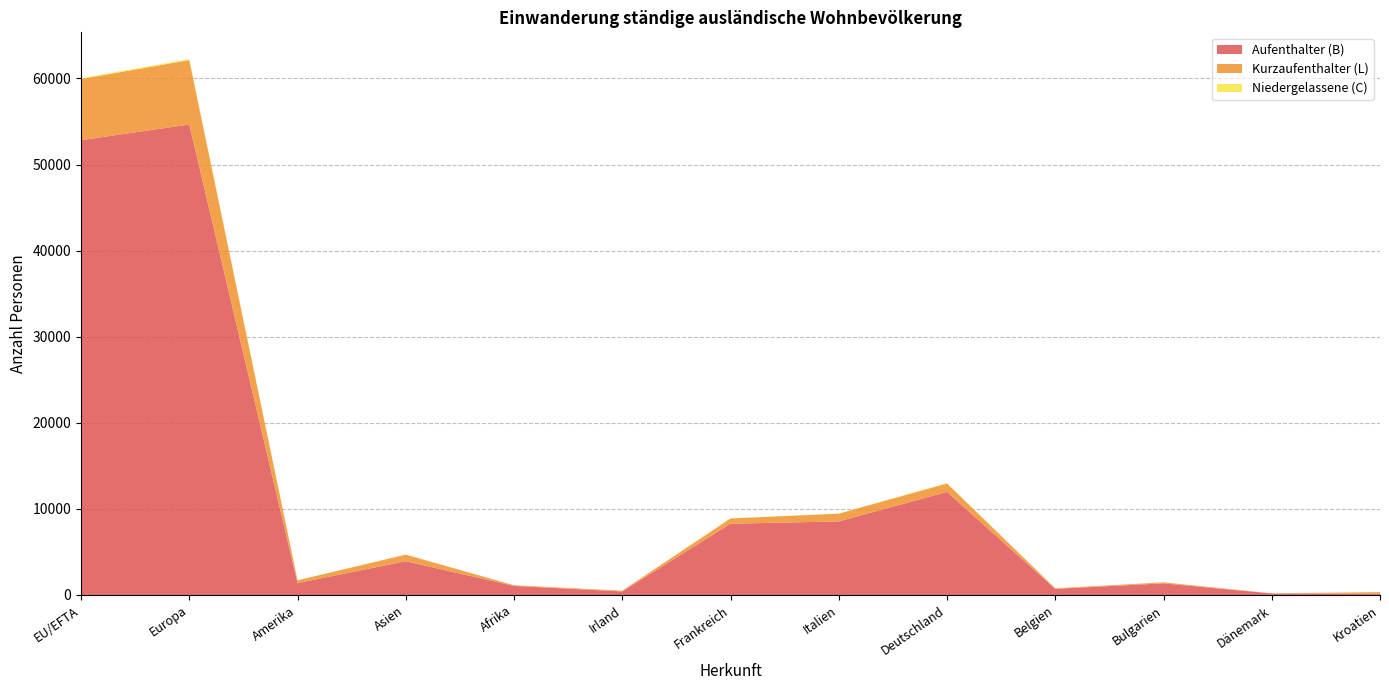

At which label is Aufenthalter (B) closest to 27404?

Deutschland